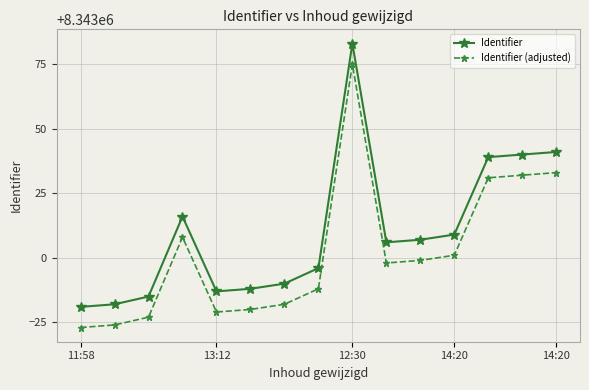

Does the chart have visible grid lines?

Yes